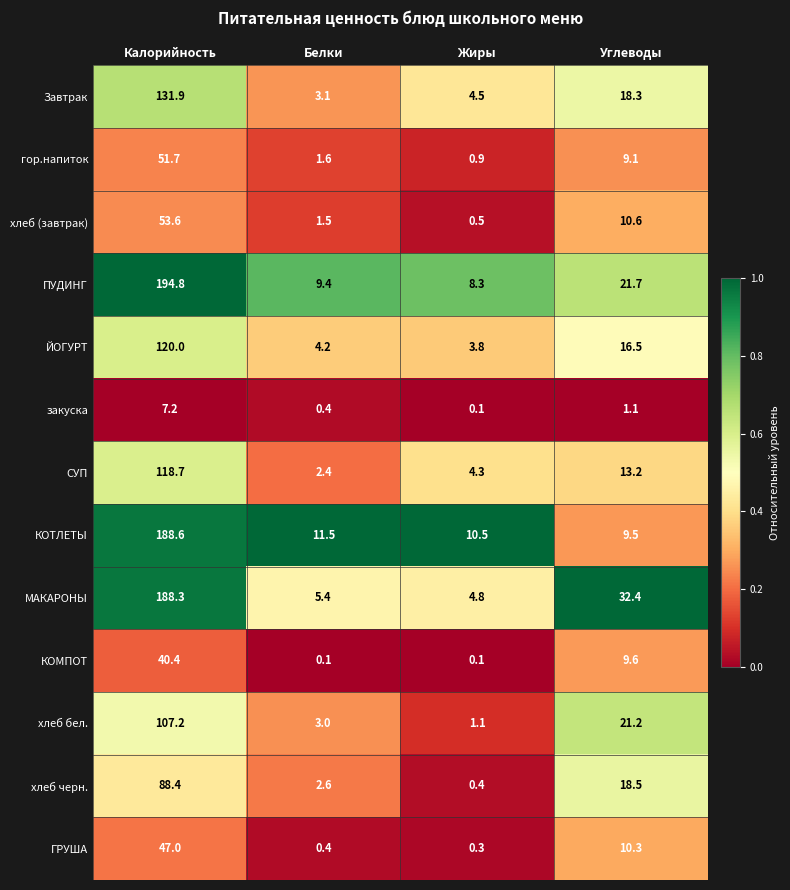

Rank the series by their maximum value, from lowest to highest.

закуска, КОМПОТ, ГРУША, гор.напиток, хлеб (завтрак), хлеб черн., хлеб бел., СУП, ЙОГУРТ, Завтрак, МАКАРОНЫ, КОТЛЕТЫ, ПУДИНГ